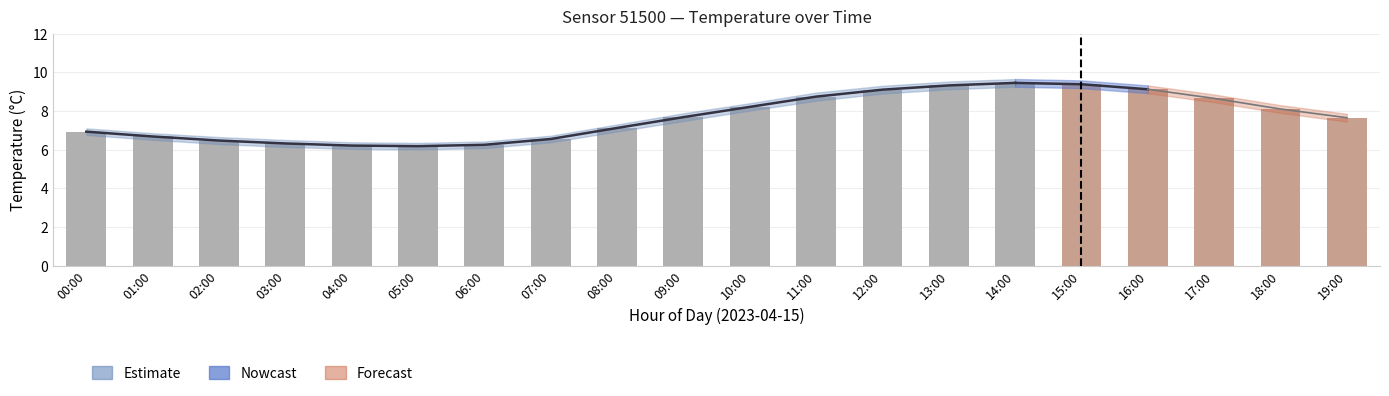

At which category does the chart reach its minimum across all series?

05:00